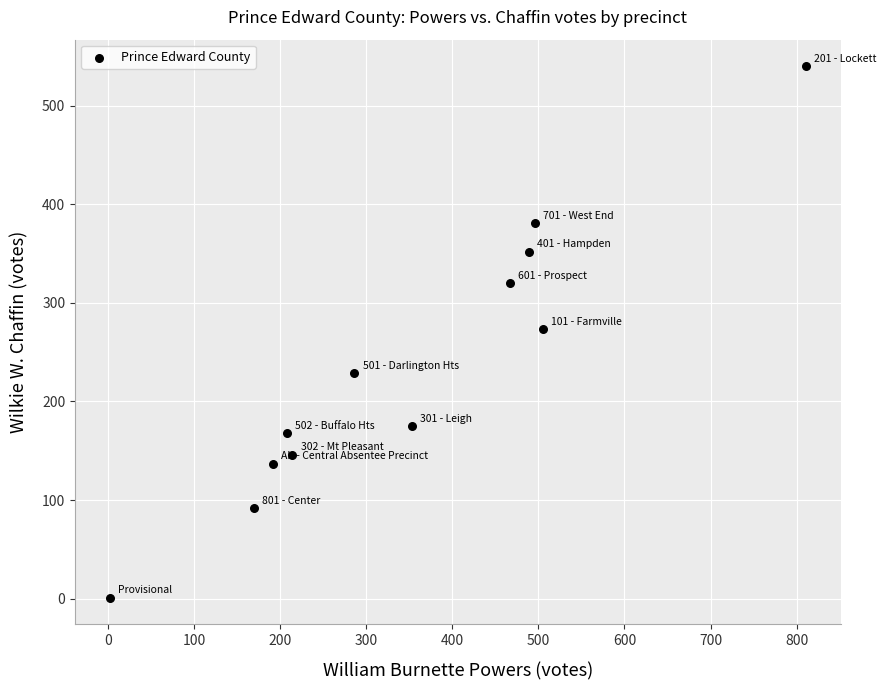

What is the range of Y values (max minus min)?

539